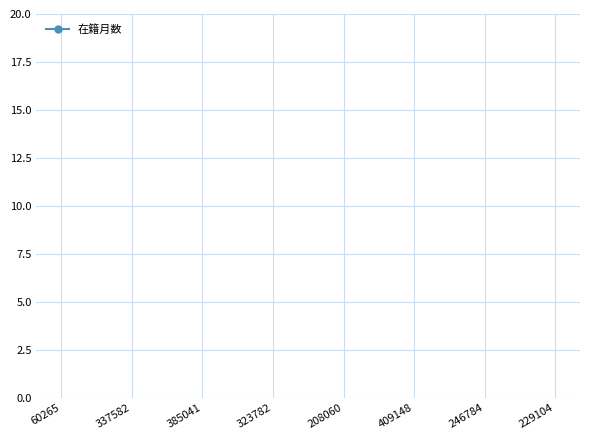

Is this an area chart (filled region under the line)?

No